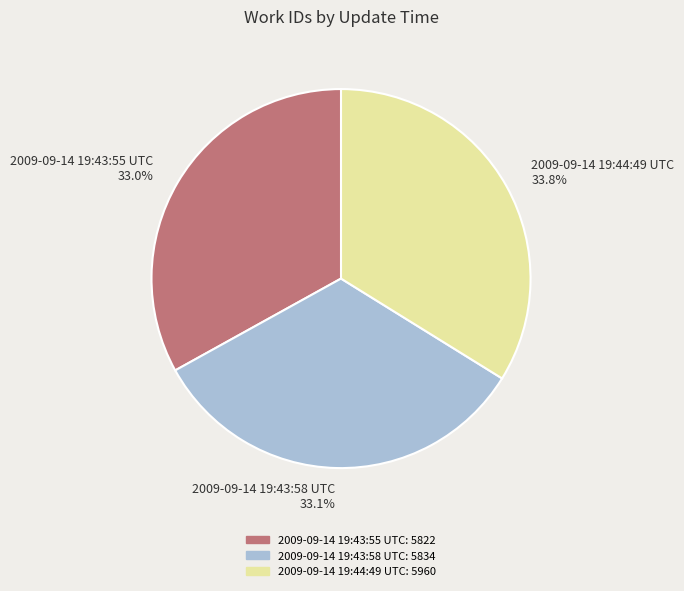

Does any single category account for the majority?

No